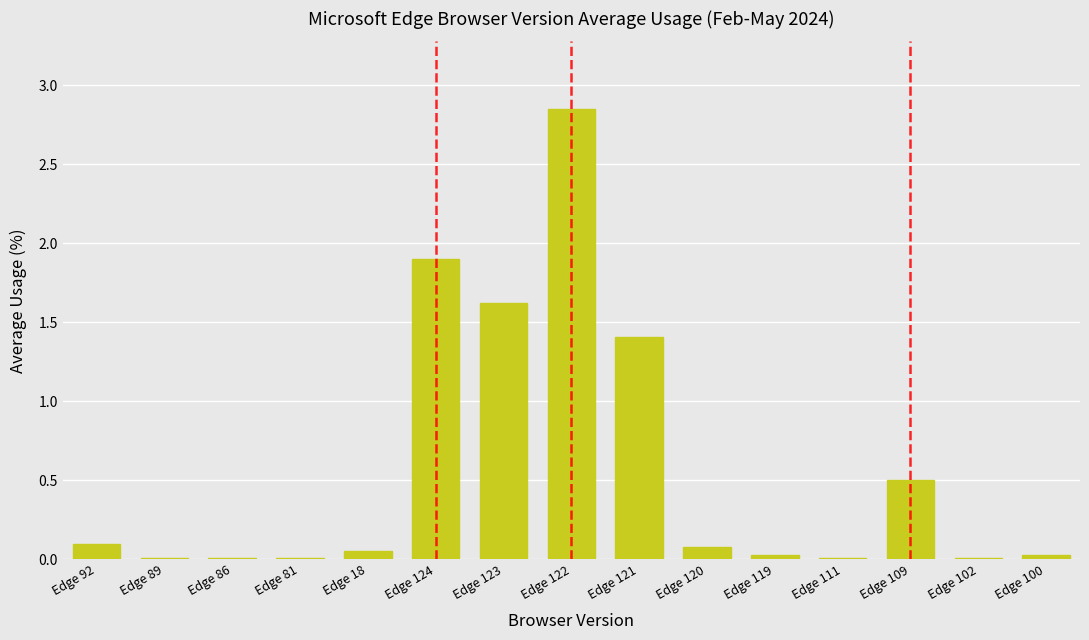

What is the difference between the second highest and minimum values?

1.9